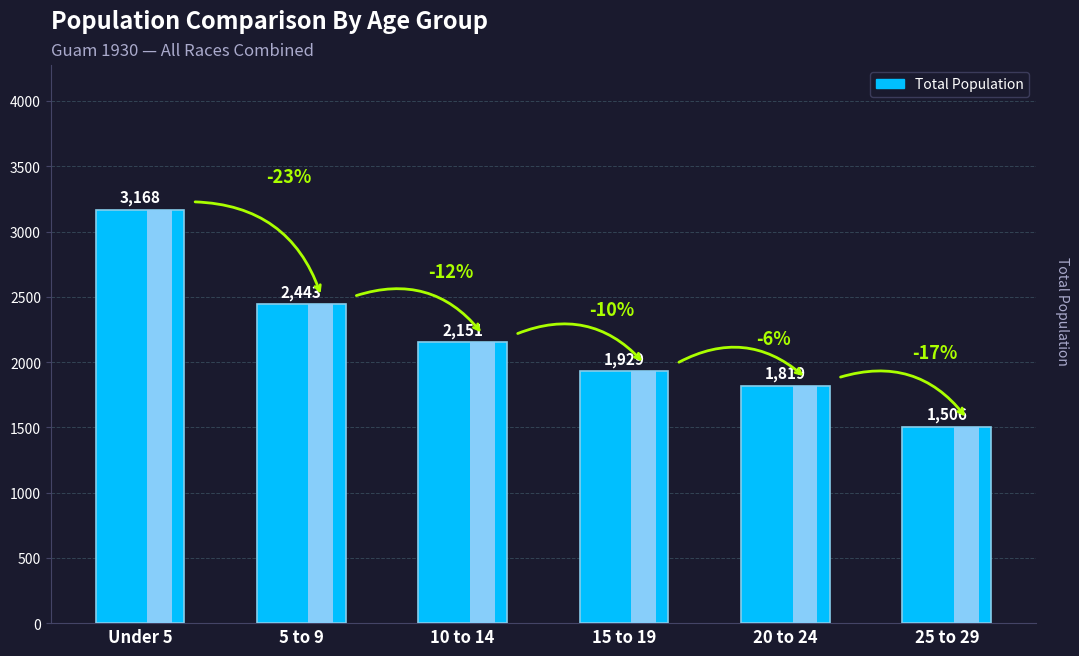

What is the average value?

2169